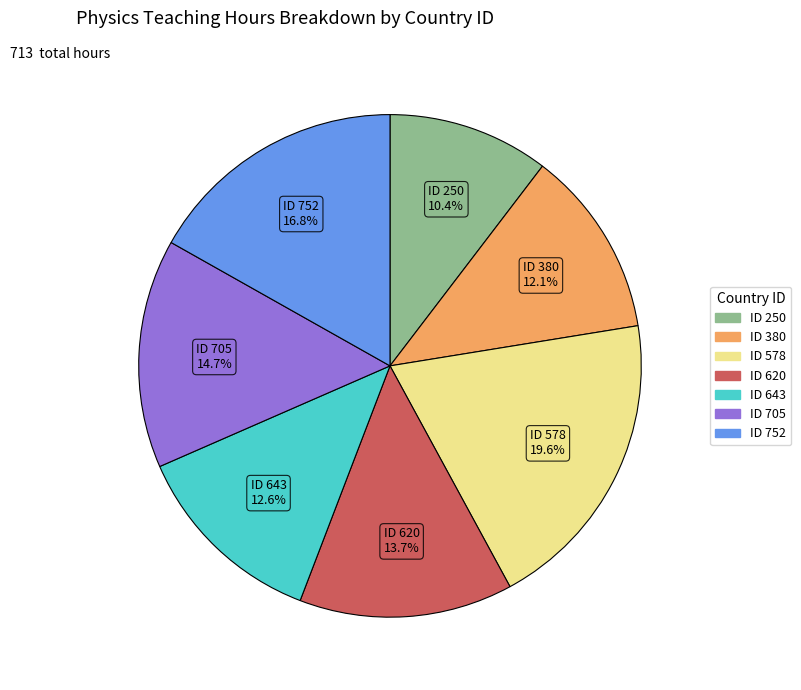

Is there any slice that represents more than half of the pie?

No